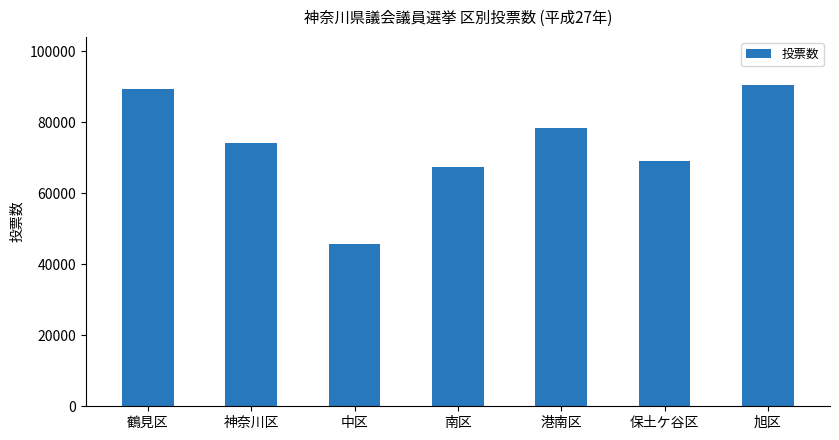

What is the value of the 5th bar from the left?

78536